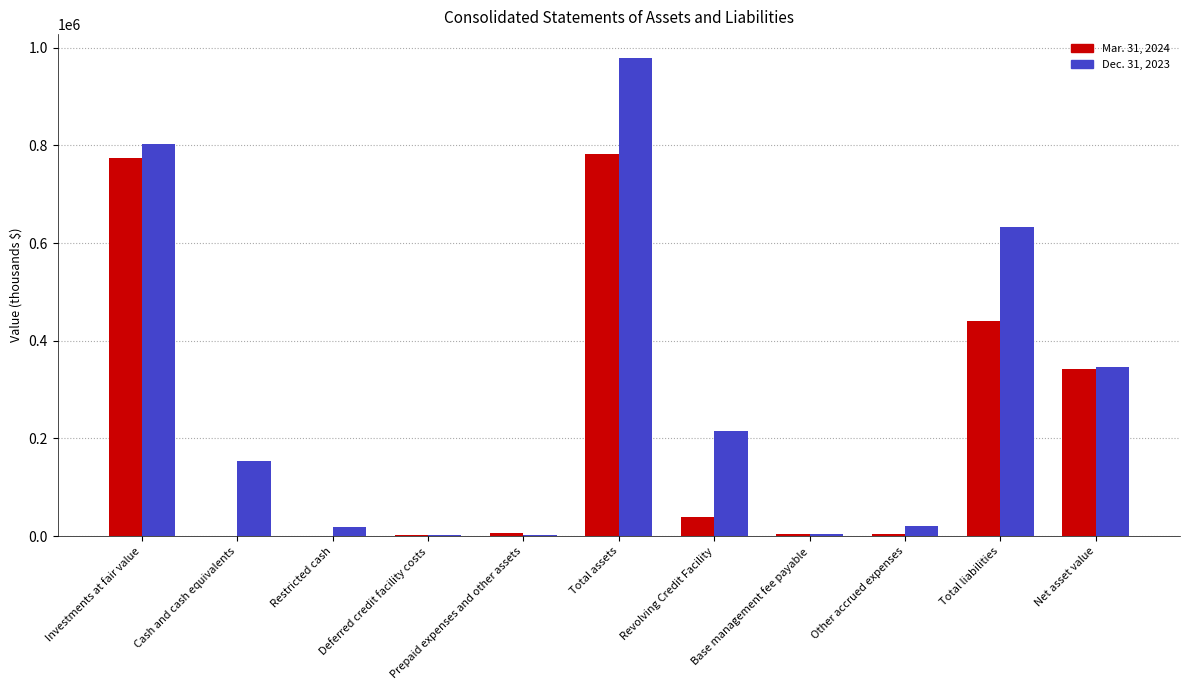

At which category is the sum across all series the highest?

Total assets